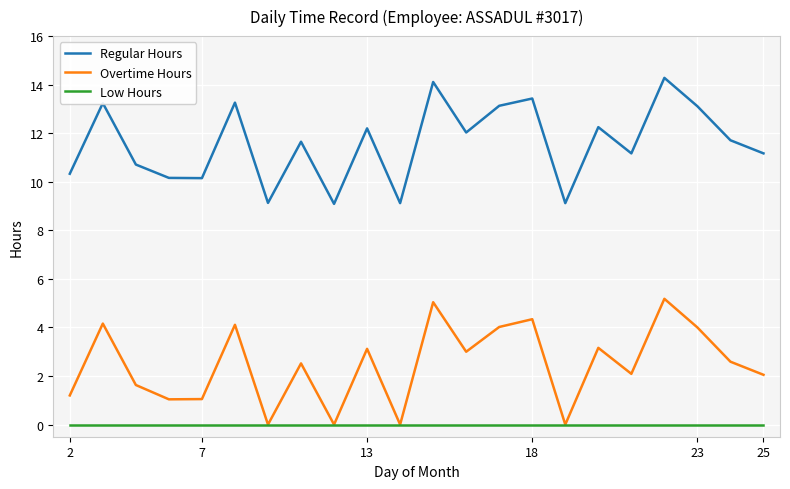

Is this an area chart (filled region under the line)?

No